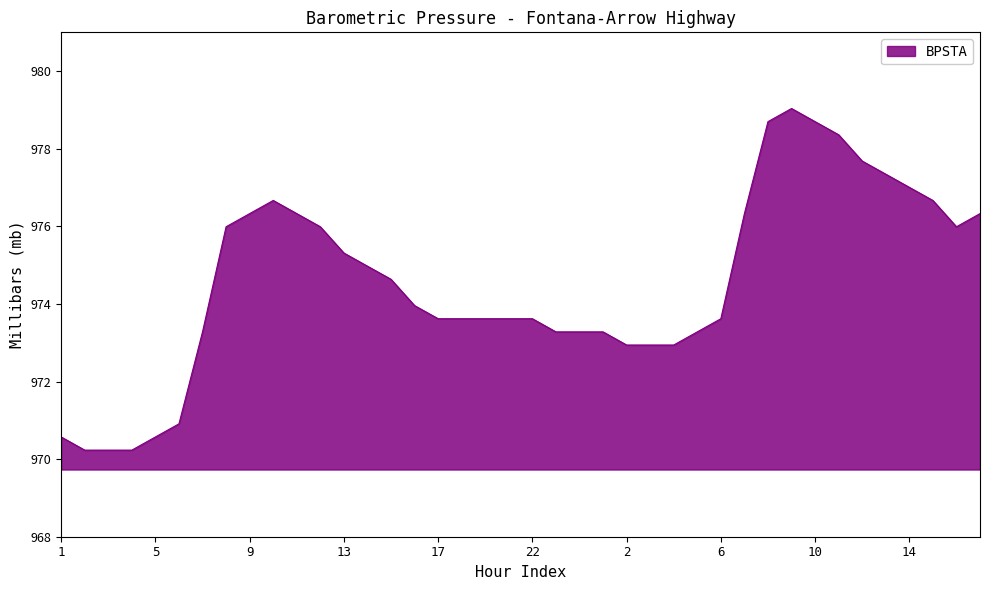

What is the average value?

974.5